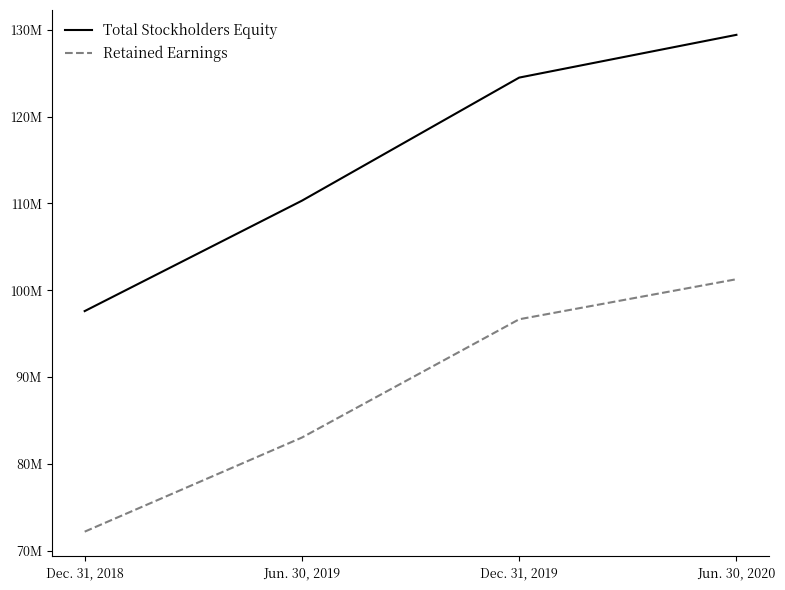

At which category is the sum across all series the highest?

Jun. 30, 2020